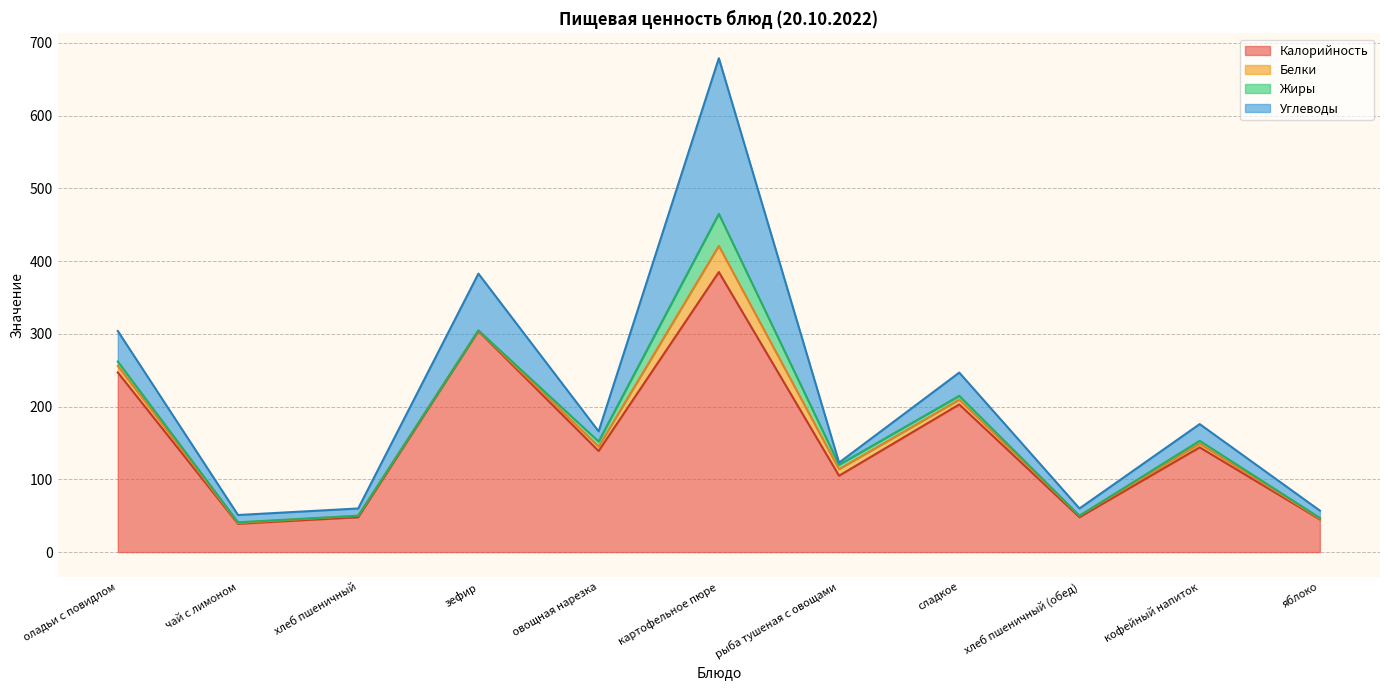

Does the chart display data point markers on the line(s)?

No